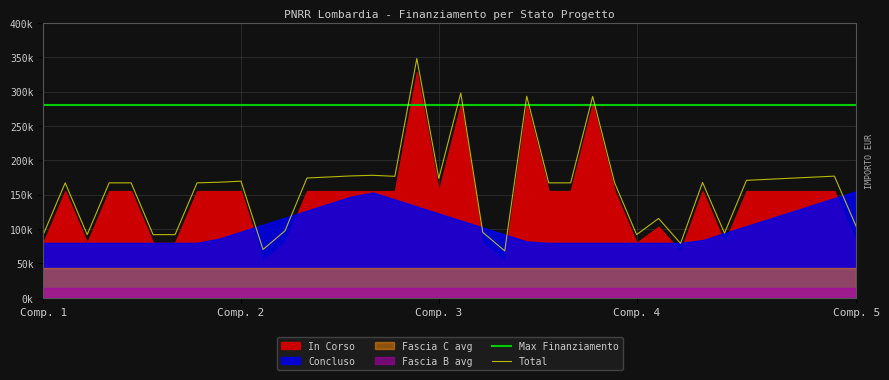

What is the maximum value shown in the chart?

348086.6